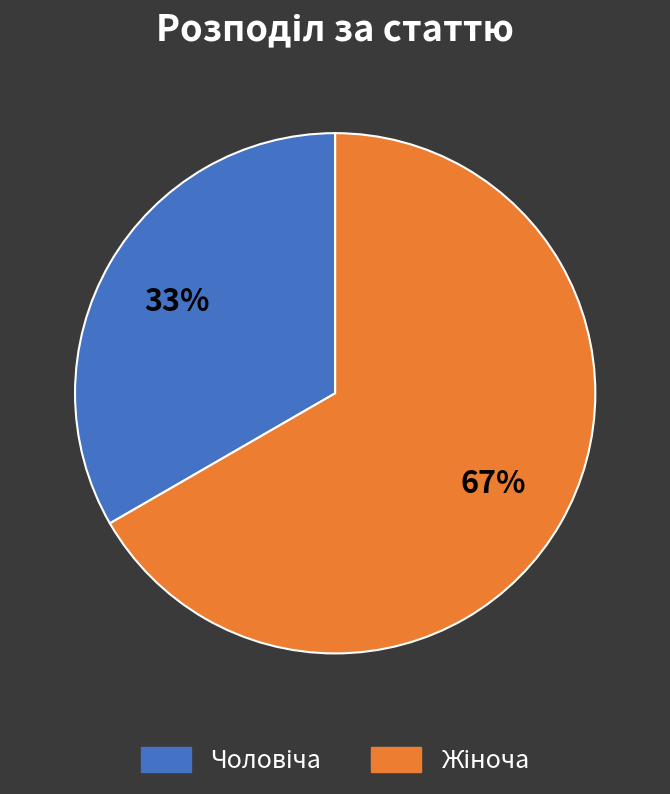

To the nearest percent, what is the average slice percentage?

50%